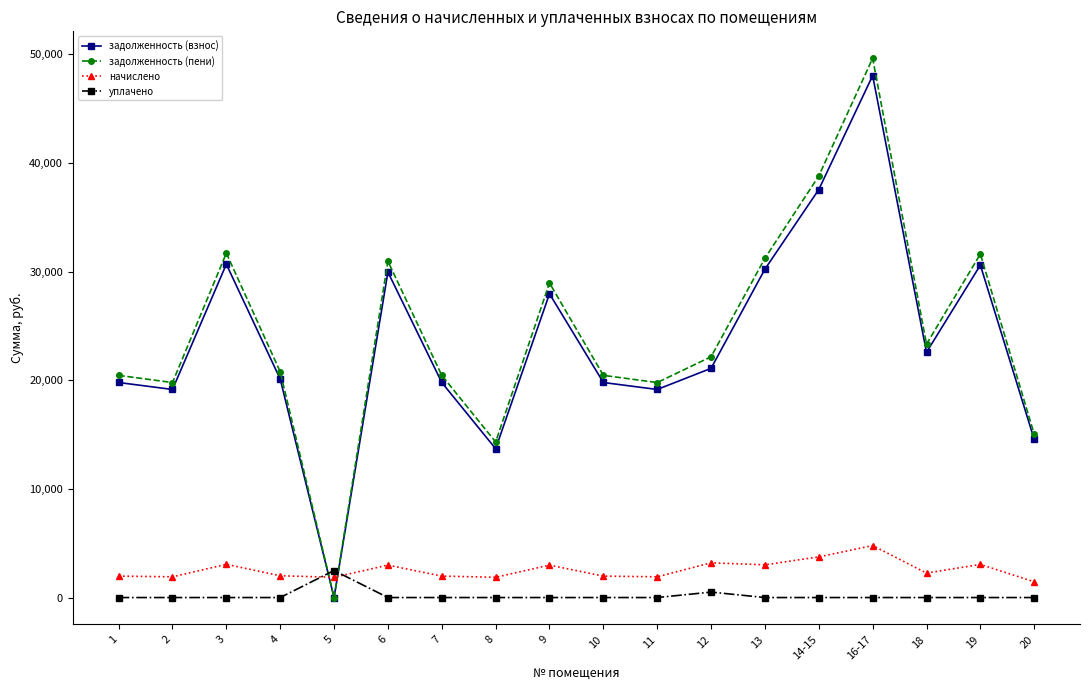

At which category does the chart reach its peak across all series?

16-17